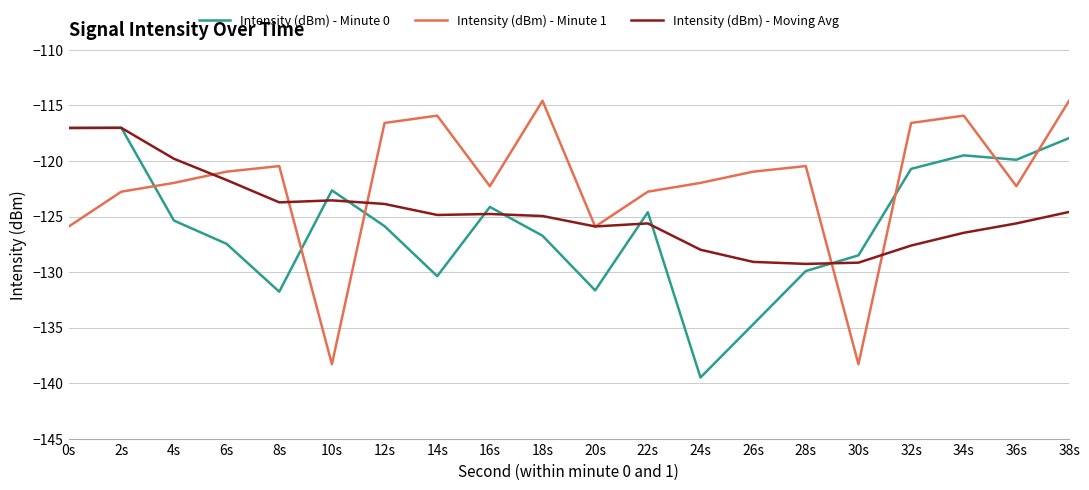

What position from the left is 8s?

5